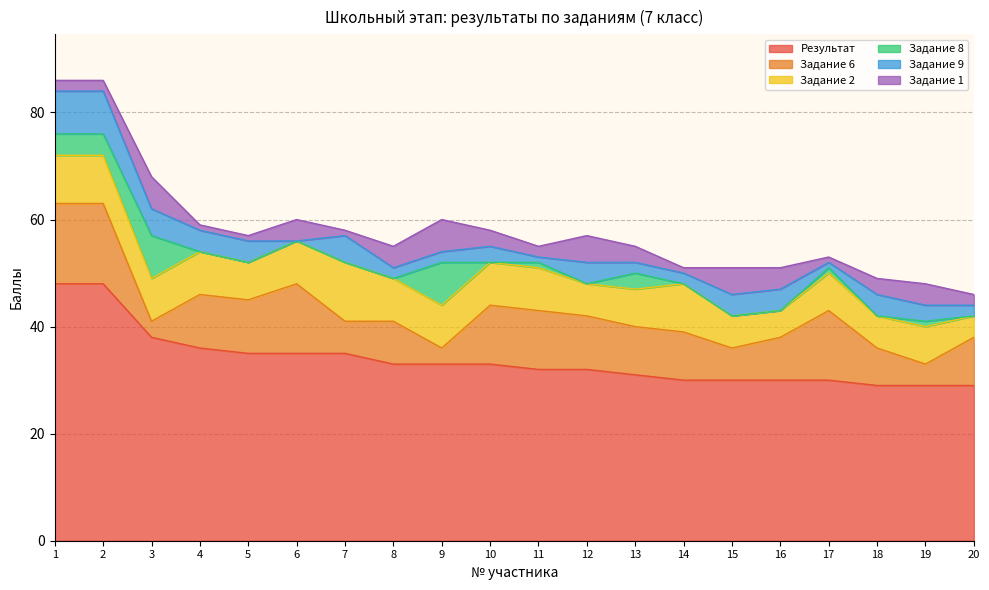

At which label does Задание 6 first exceed 9?

1